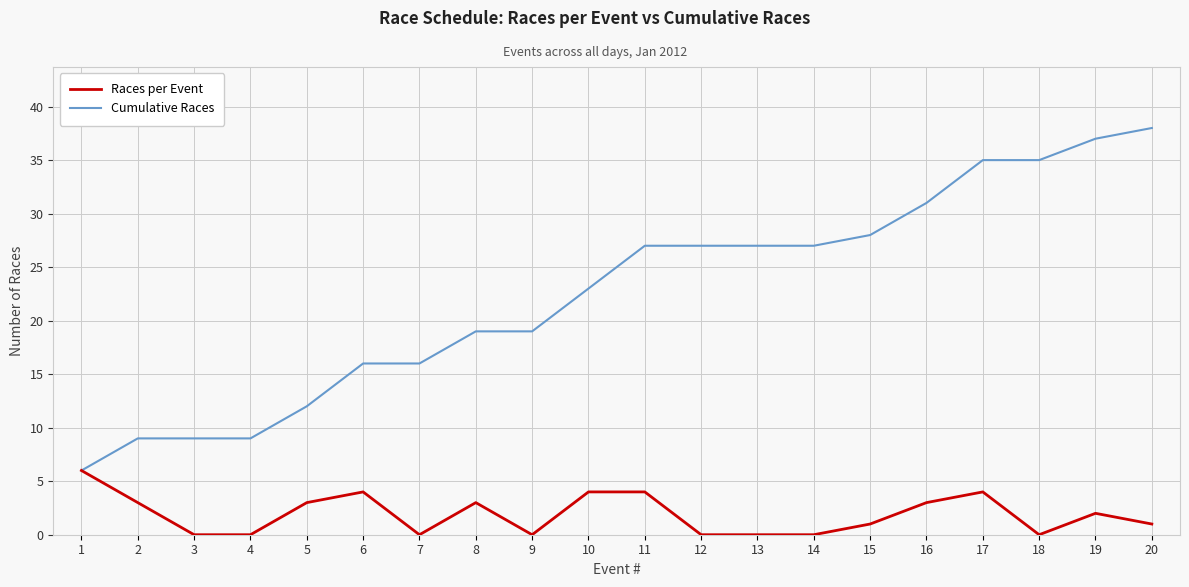

What is the difference between the maximum and minimum values in the Races per Event series?

6